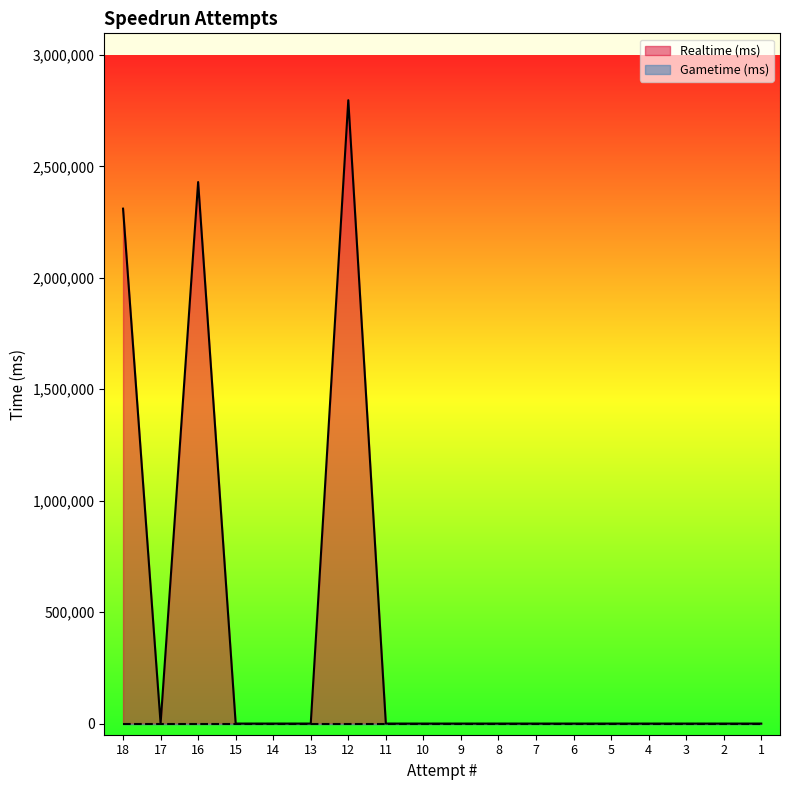

Rank the categories by value from lowest to highest.

17, 15, 14, 13, 11, 10, 9, 8, 7, 6, 5, 4, 3, 2, 1, 18, 16, 12